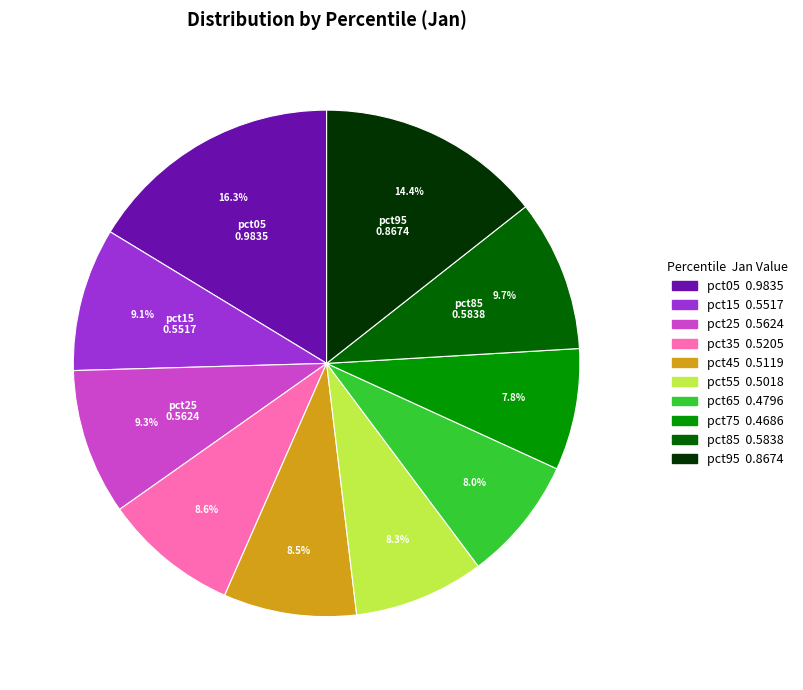

To the nearest percent, what is the average slice percentage?

10%